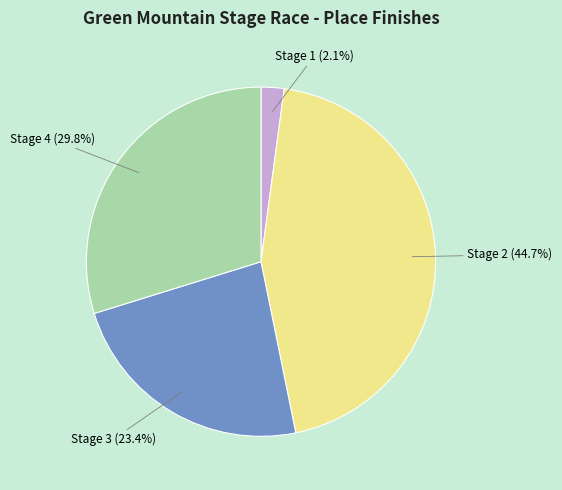

Is there a majority slice in this chart?

No